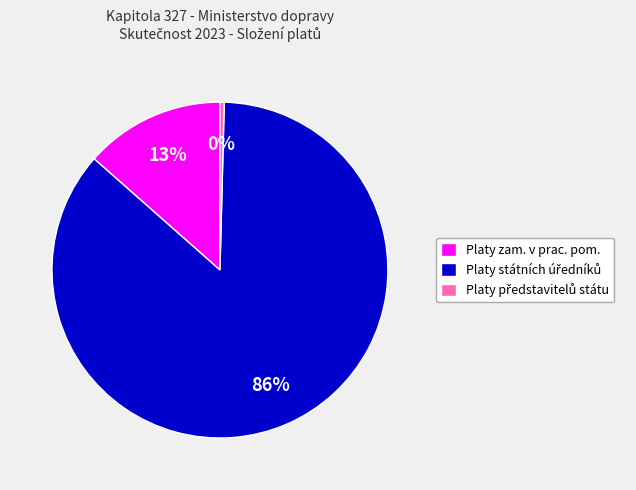

To the nearest percent, what is the average slice percentage?

33%